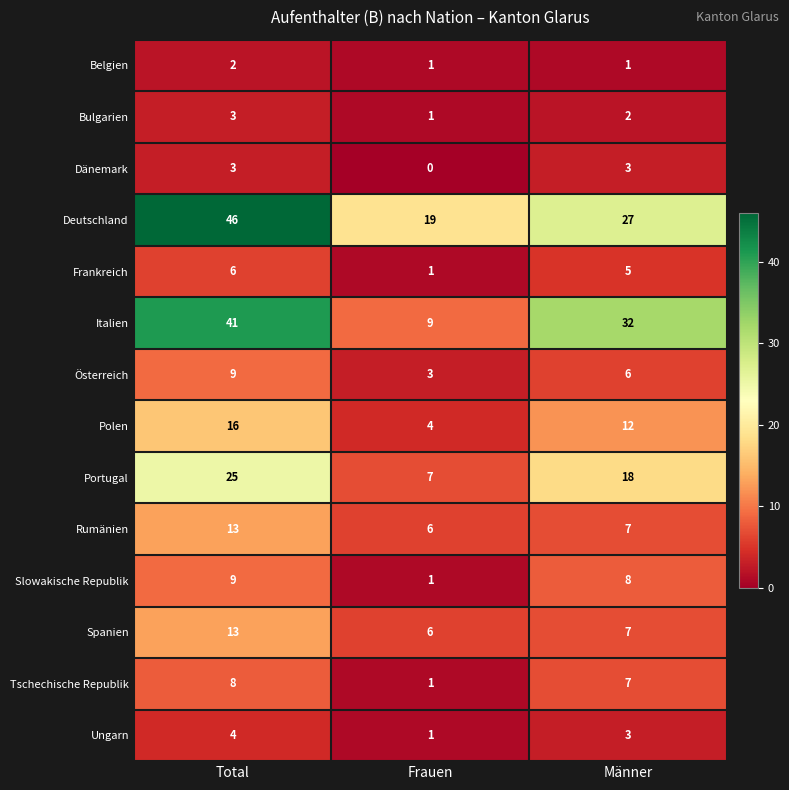

List the labels in order of Bulgarien value, largest first.

Total, Männer, Frauen